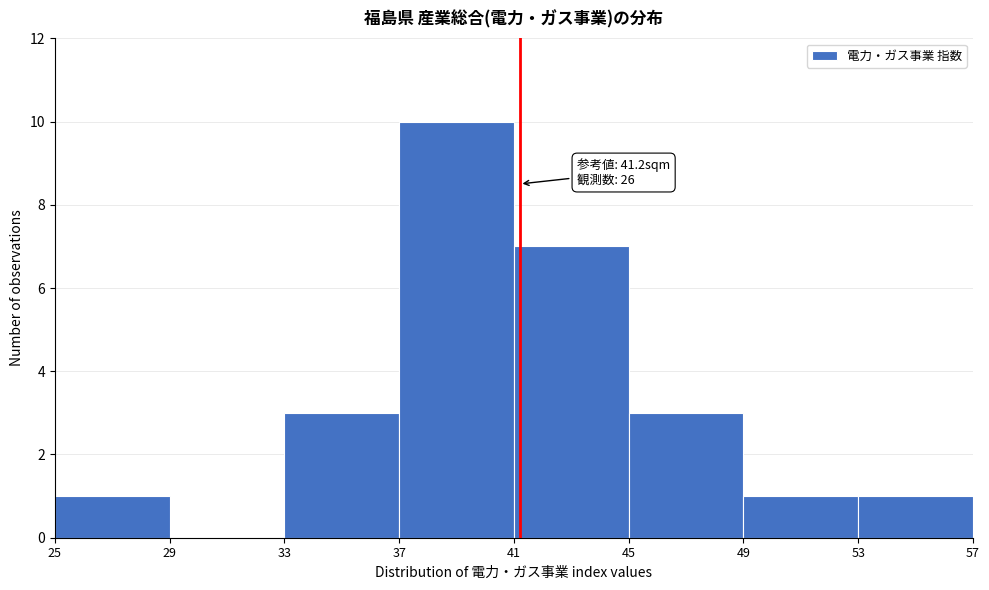

Over which range of the x-axis is the bar tallest?

37 to 41